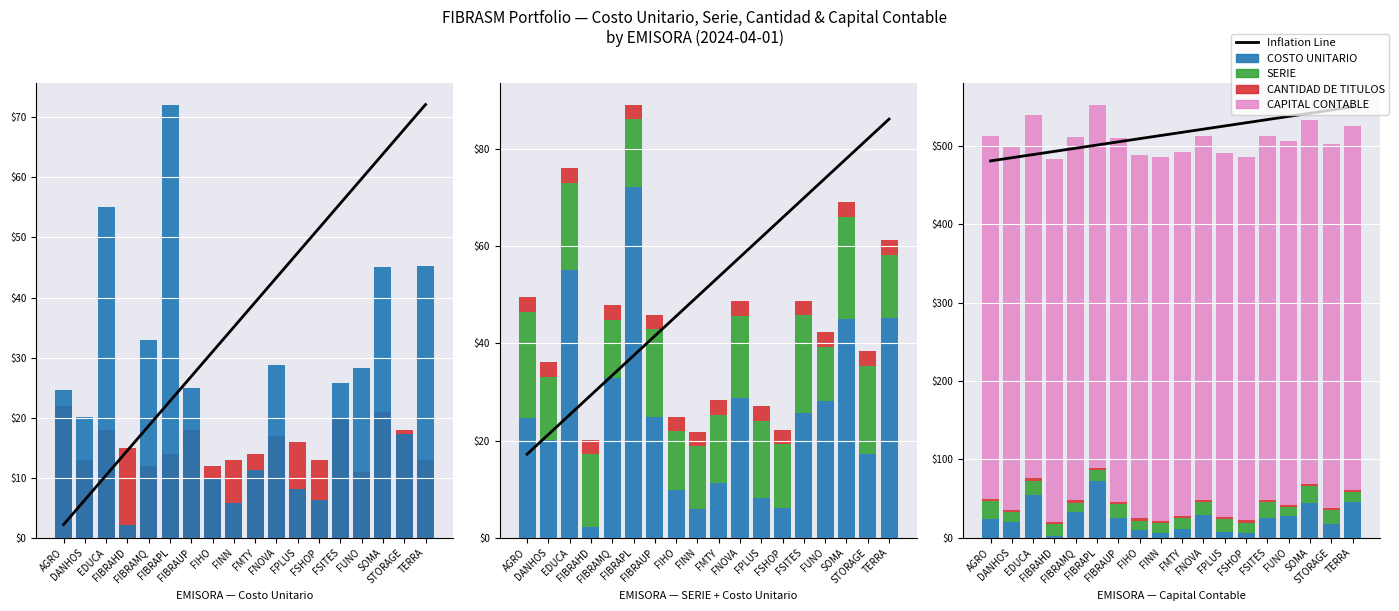

Which has a higher value, FSHOP or FINN?

FSHOP